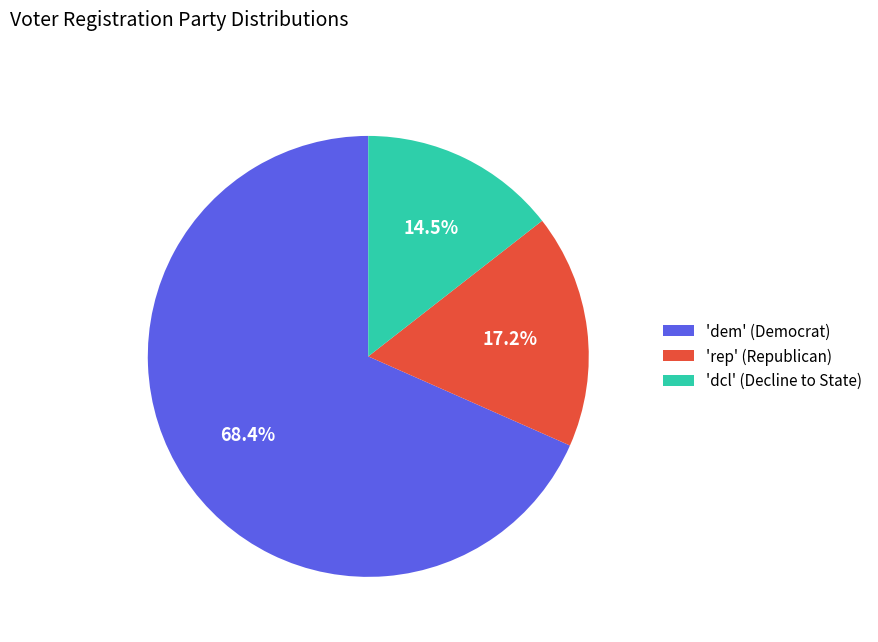

Is there any slice that represents more than half of the pie?

Yes